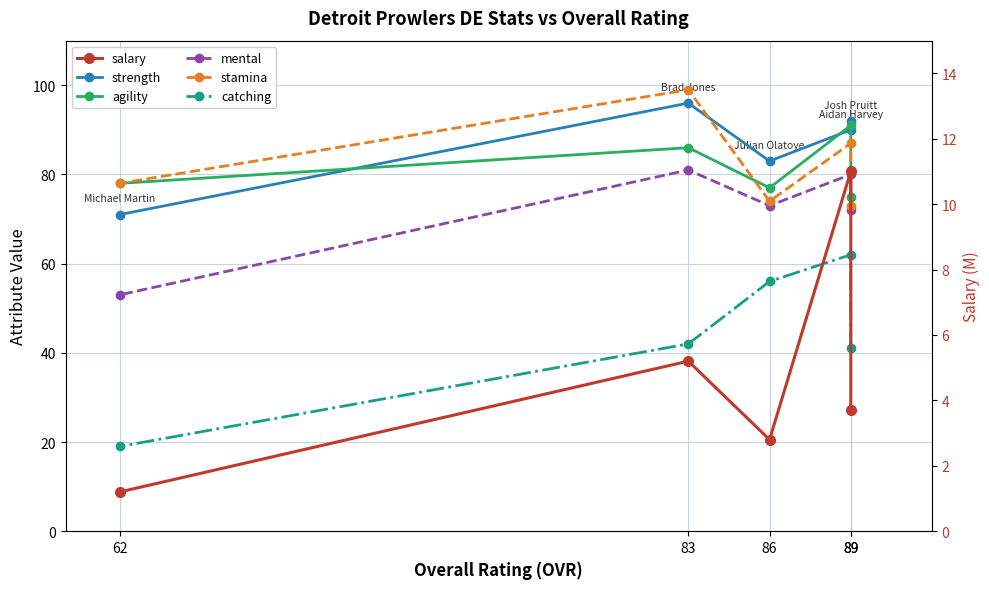

What is the total value across all series at 83?

409.2